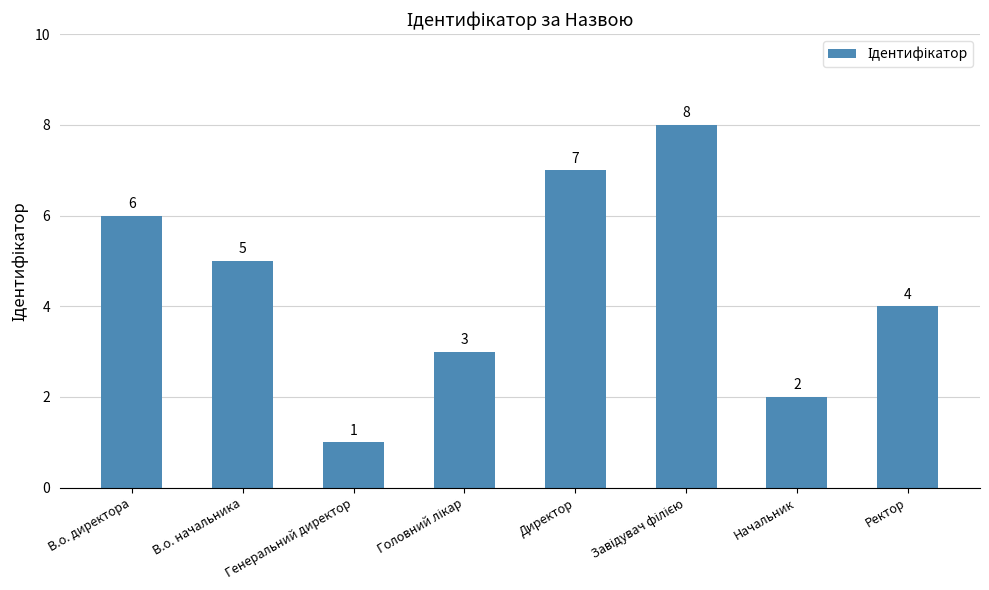

What is the difference between the maximum and second lowest values?

6